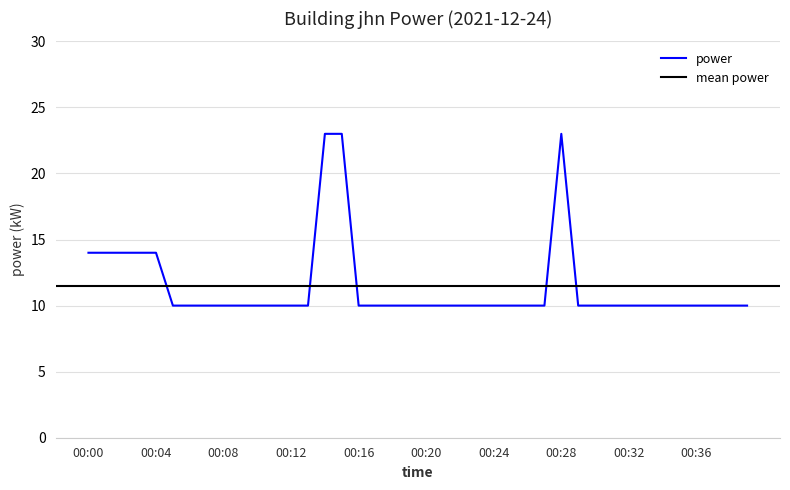

Reading right to left, transcribe all the data shown in this chart.

10	10	10	10	10	10	10	10	10	10	10	23	10	10	10	10	10	10	10	10	10	10	10	10	23	23	10	10	10	10	10	10	10	10	10	14	14	14	14	14